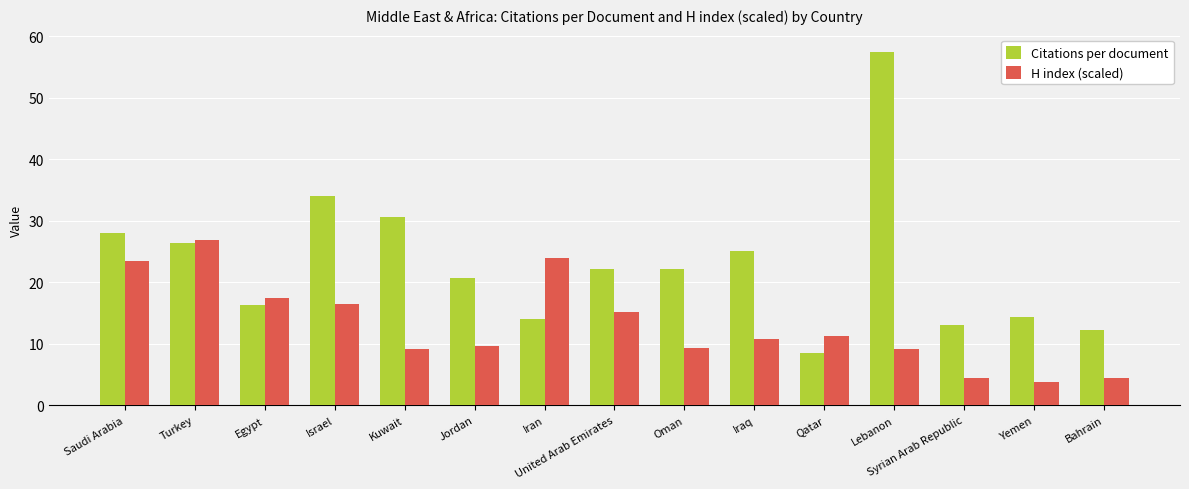

What is the value of the H index (scaled) bar at the 15th from the left?

4.5